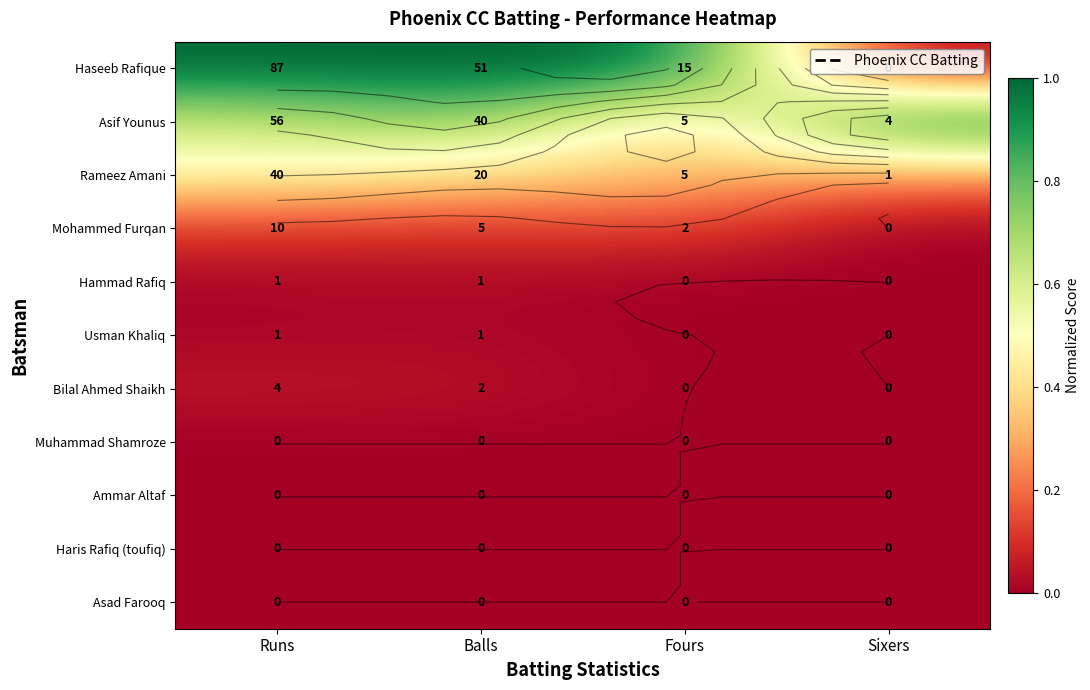

List the labels in order of Ammar Altaf value, smallest first.

Runs, Balls, Fours, Sixers